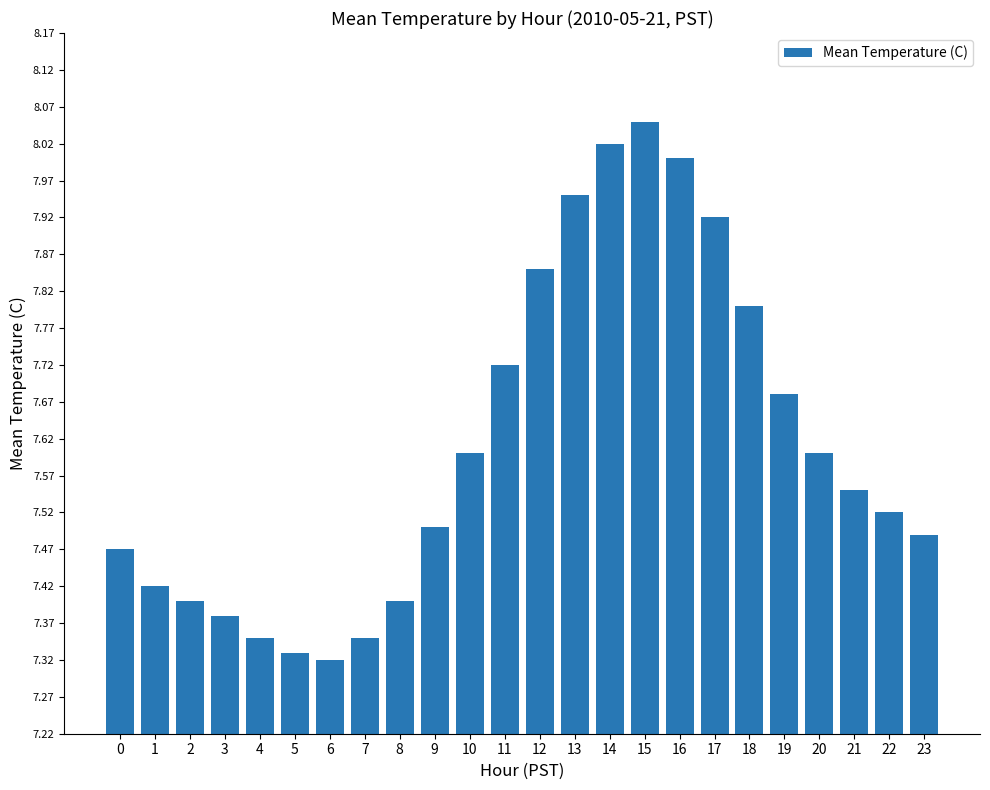

At which label is the value closest to 7?

6